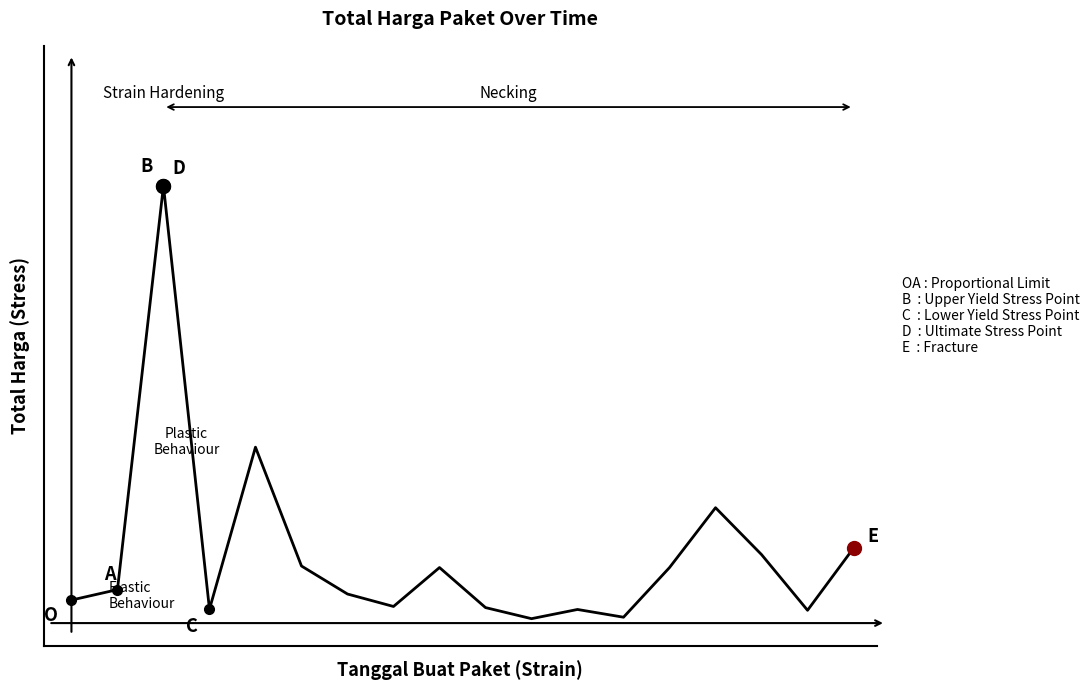

At which category does the chart reach its peak across all series?

2